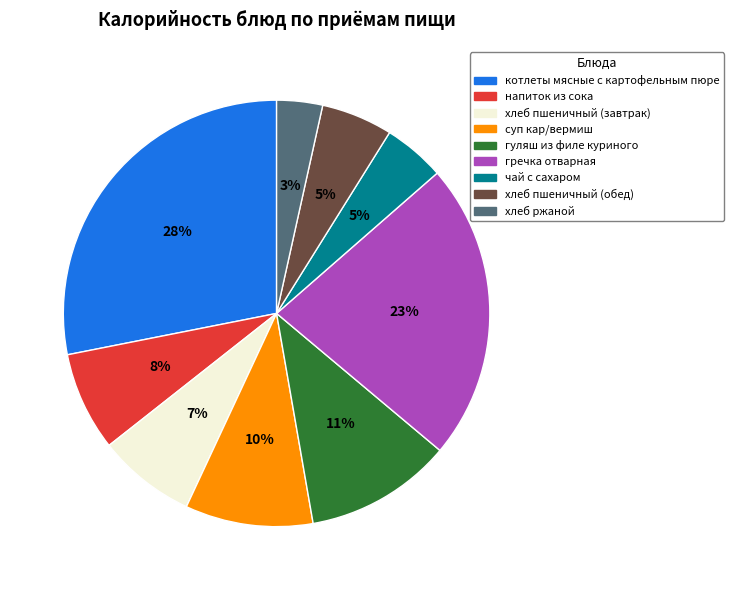

To the nearest percent, what is the difference between the largest and smallest slice percentages?

25%